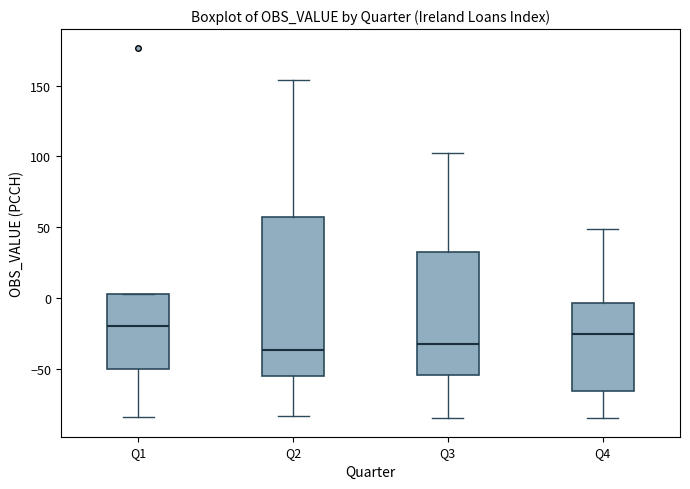

Reading left to right, transcribe this box plot: for each box, give where its median line is, the range the box spans, and where its two whiskers end, as read against the y-axis. The values are not printed on the chart, so give them approximately, as read against the axis.

Q1: median -20, box -50 to 5, whiskers -85 to 5
Q2: median -35, box -55 to 55, whiskers -85 to 155
Q3: median -30, box -55 to 30, whiskers -85 to 100
Q4: median -25, box -65 to -5, whiskers -85 to 50